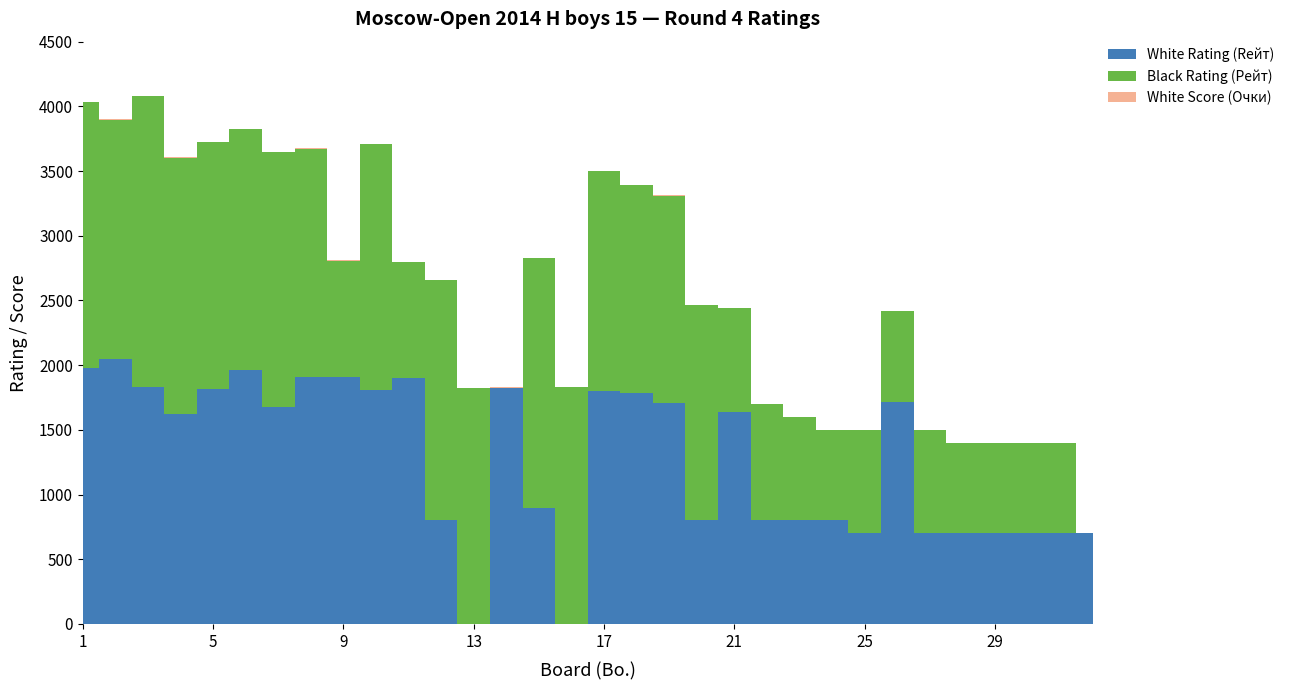

Reading right to left, transcribe all the data shown in this chart.

White Rating (Rейт): 32=700	31=700	30=700	29=700	28=700	27=700	26=1717	25=700	24=800	23=800	22=800	21=1640	20=800	19=1707	18=1786	17=1801	16=0	15=900	14=1827	13=0	12=800	11=1898	10=1810	9=1907	8=1909	7=1676	6=1959	5=1814	4=1623	3=1834	2=2046	1=1976
Black Rating (Рейт): 32=0	31=700	30=700	29=700	28=700	27=800	26=700	25=800	24=700	23=800	22=900	21=800	20=1663	19=1604	18=1608	17=1701	16=1832	15=1929	14=0	13=1821	12=1855	11=900	10=1900	9=900	8=1765	7=1972	6=1864	5=1909	4=1981	3=2244	2=1851	1=2055
White Score (Очки): 32=0	31=0	30=0	29=0	28=0	27=0	26=0	25=1	24=1	23=1	22=1	21=1	20=1	19=1	18=1	17=1	16=1	15=1	14=1	13=2	12=2	11=2	10=2	9=2	8=2	7=2	6=2	5=2	4=2	3=2	2=3	1=3